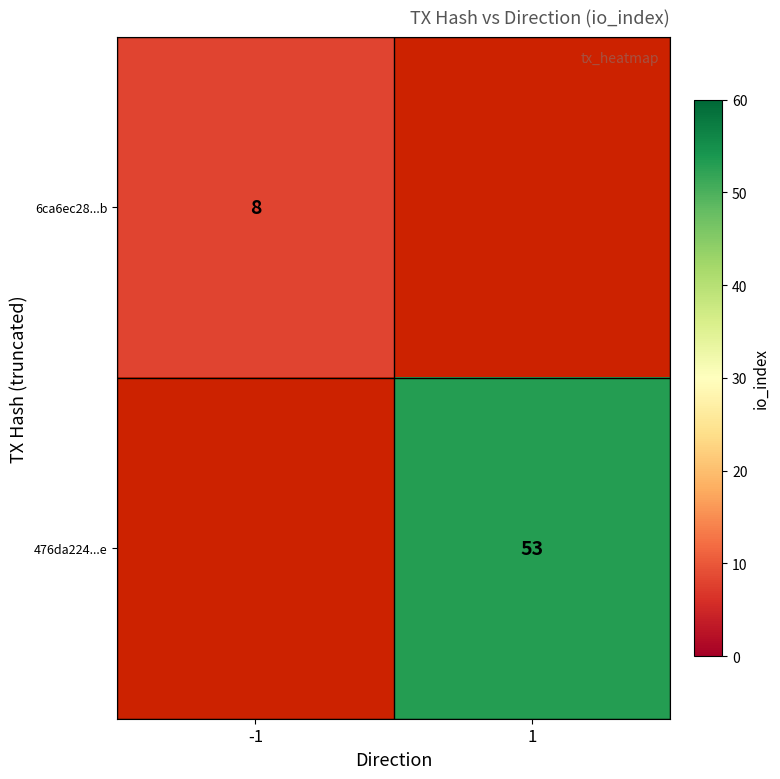

Is it true that 6ca6ec28...b equals 11.6 at -1?

False